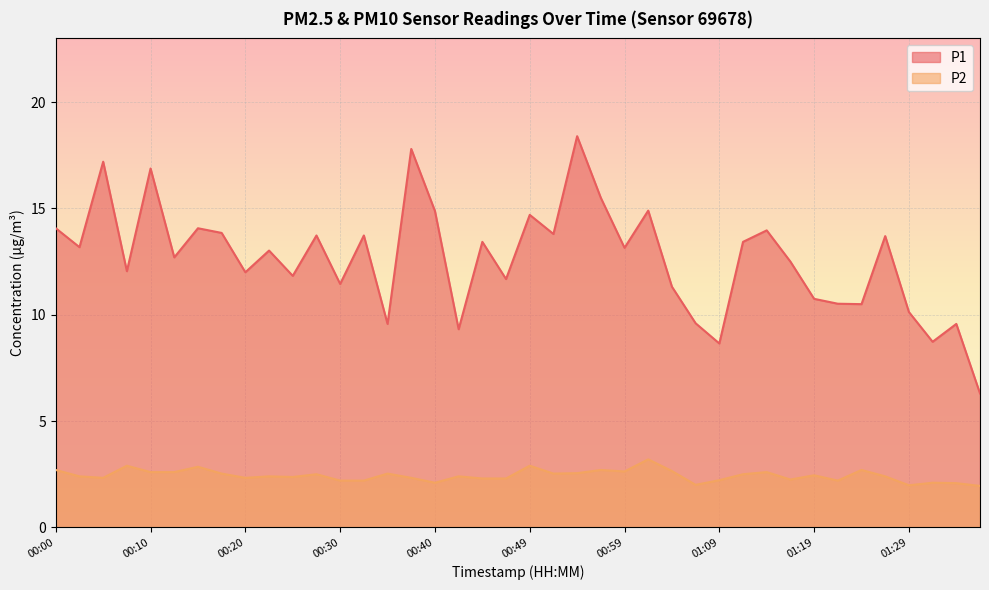

What is the total value across all series at 00:18?

16.4